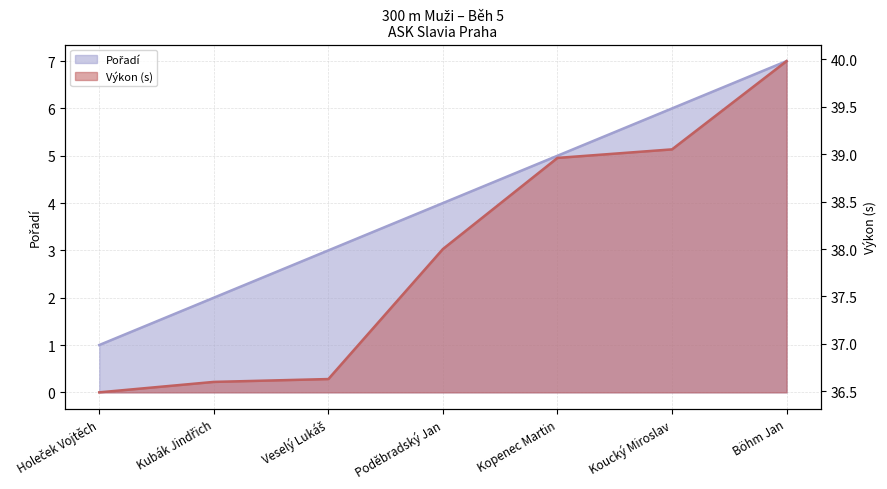

Which category has the lowest value in the Výkon series?

Holeček Vojtěch